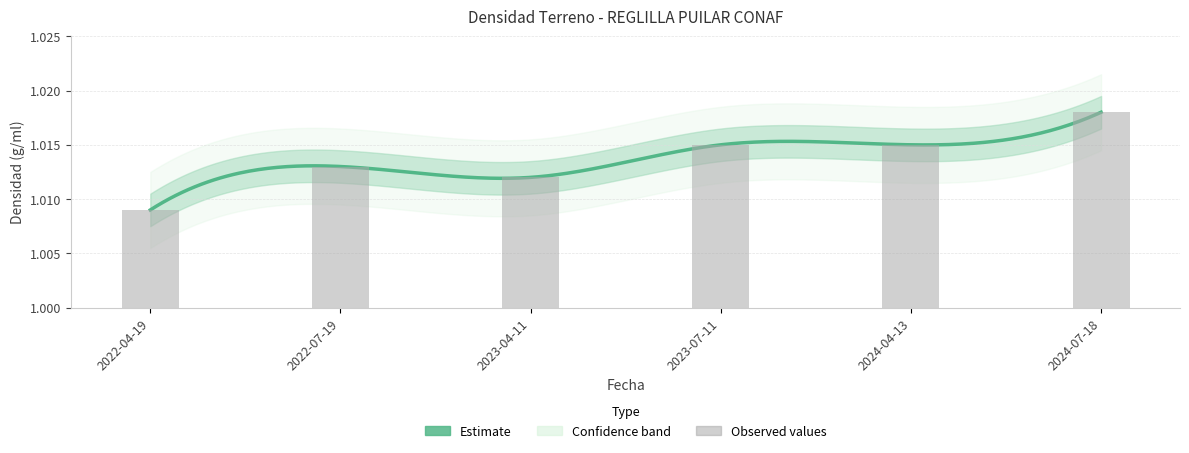

What value does the data have at 2023-07-11?

1.0